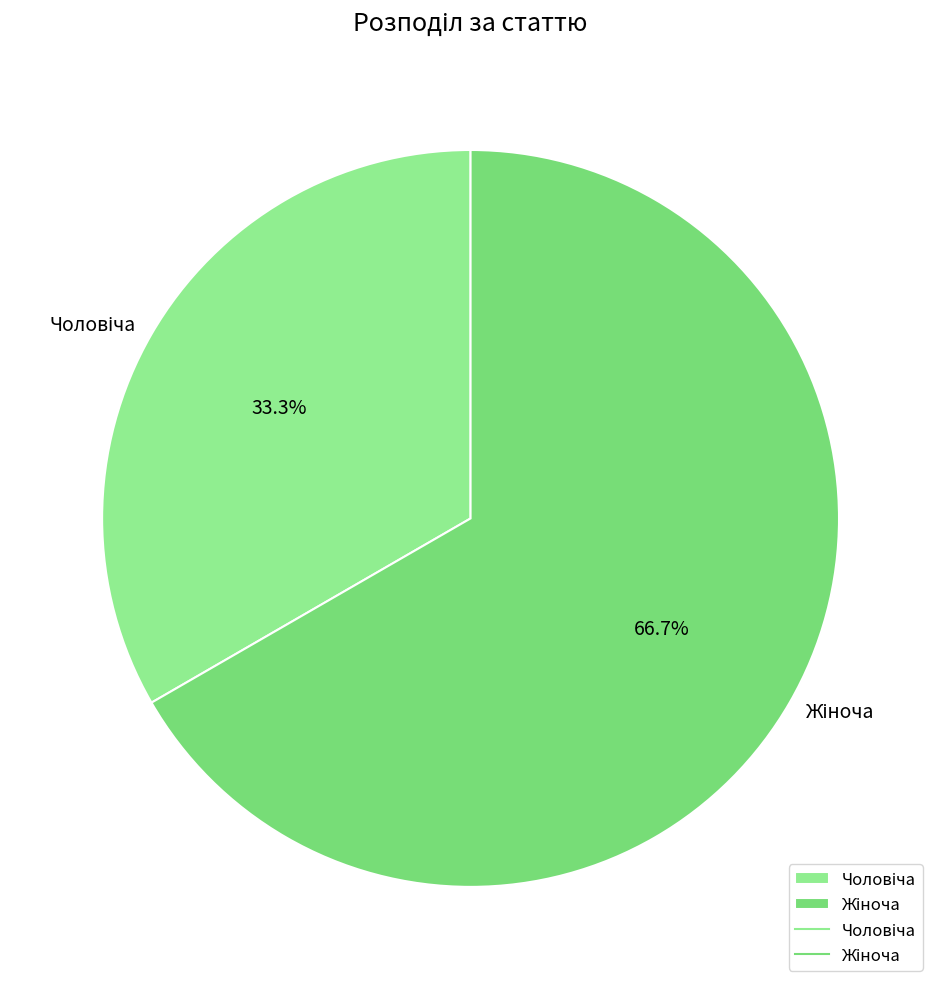

Count the number of slices in the pie.

2